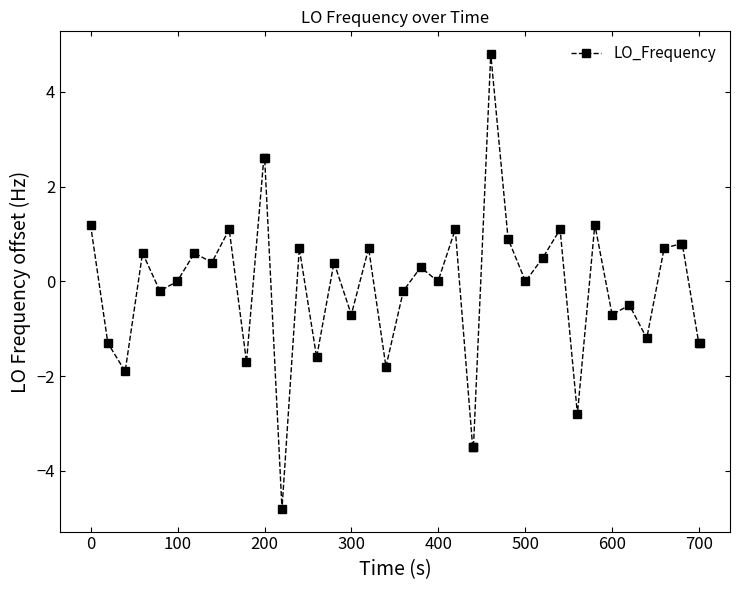

What is the sum of all values?

-5.9